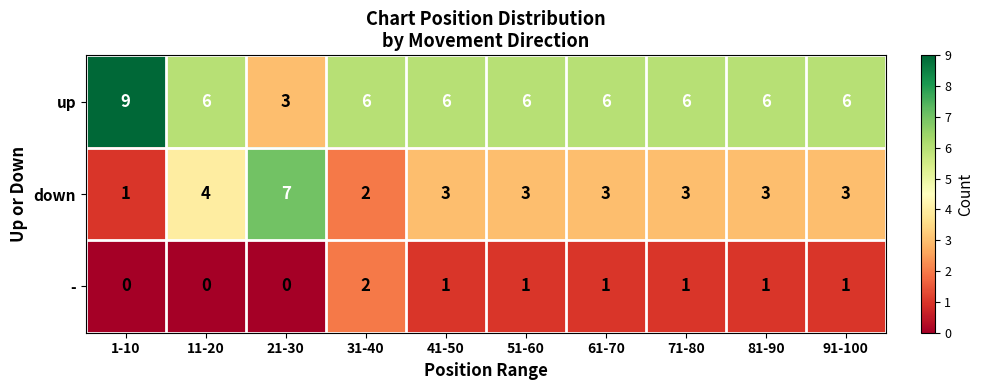

List the series in order of their peak value, lowest first.

-, down, up